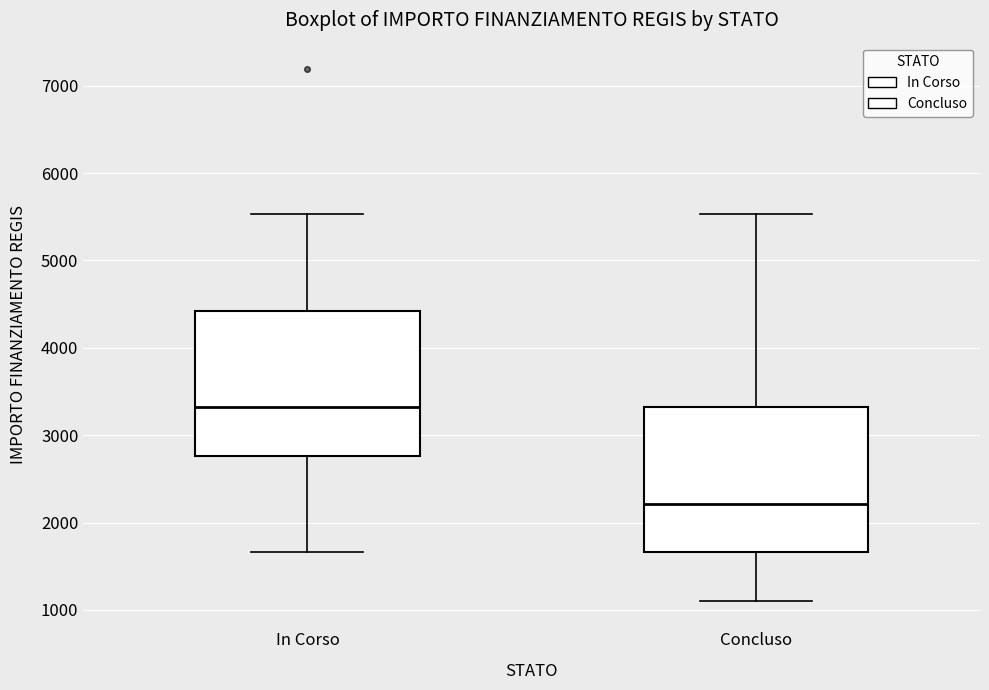

Reading left to right, transcribe this box plot: for each box, give where its median line is, the range the box spans, and where its two whiskers end, as read against the y-axis. The values are not printed on the chart, so give them approximately, as read against the axis.

In Corso: median 3300, box 2800 to 4400, whiskers 1700 to 5500
Concluso: median 2200, box 1700 to 3300, whiskers 1100 to 5500